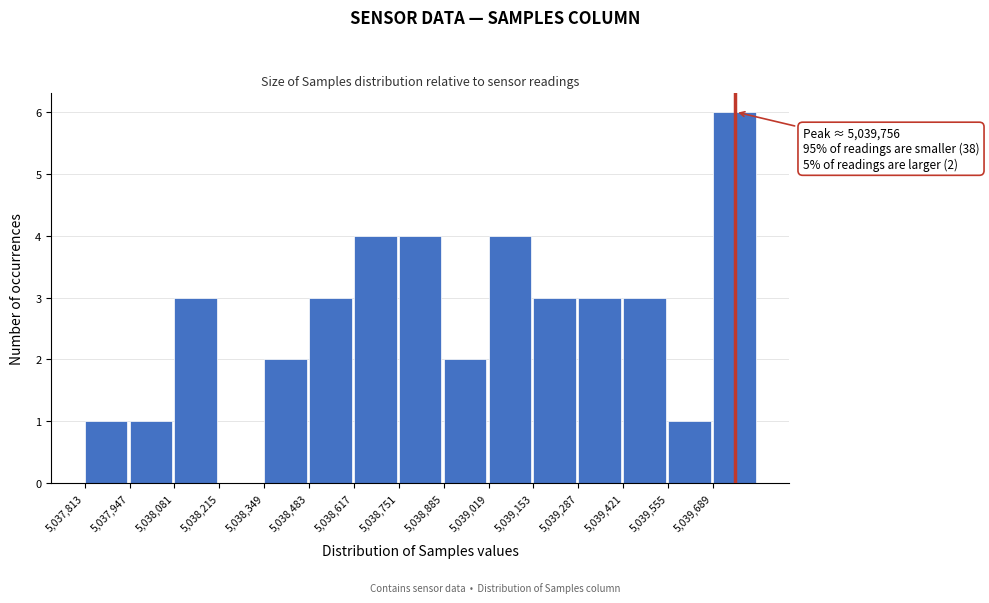

Over which range of the x-axis is the bar tallest?

5039680 to 5039820